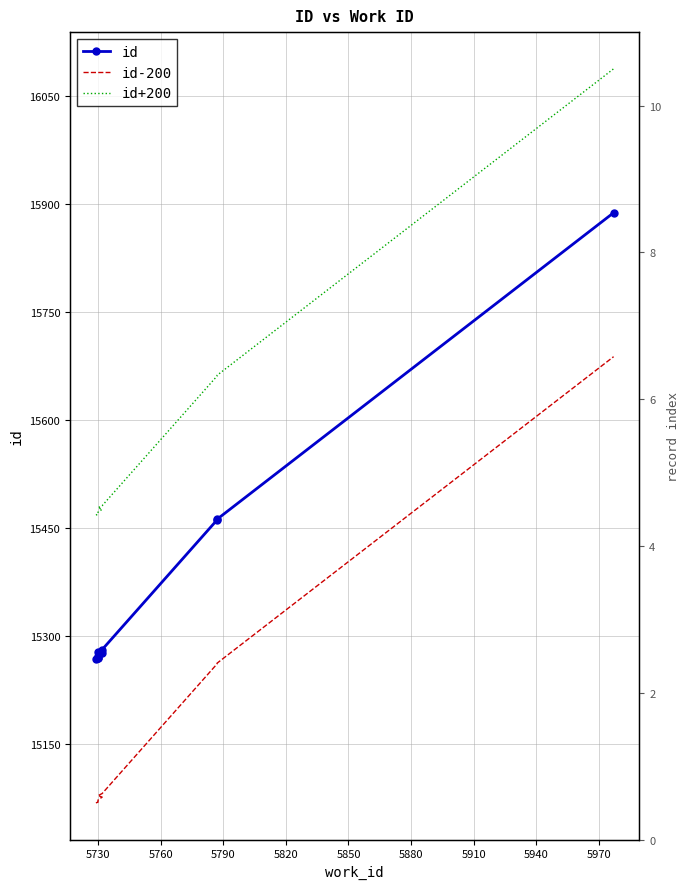

True or false: id-200 has more than 0 points higher than both neighbors.

False